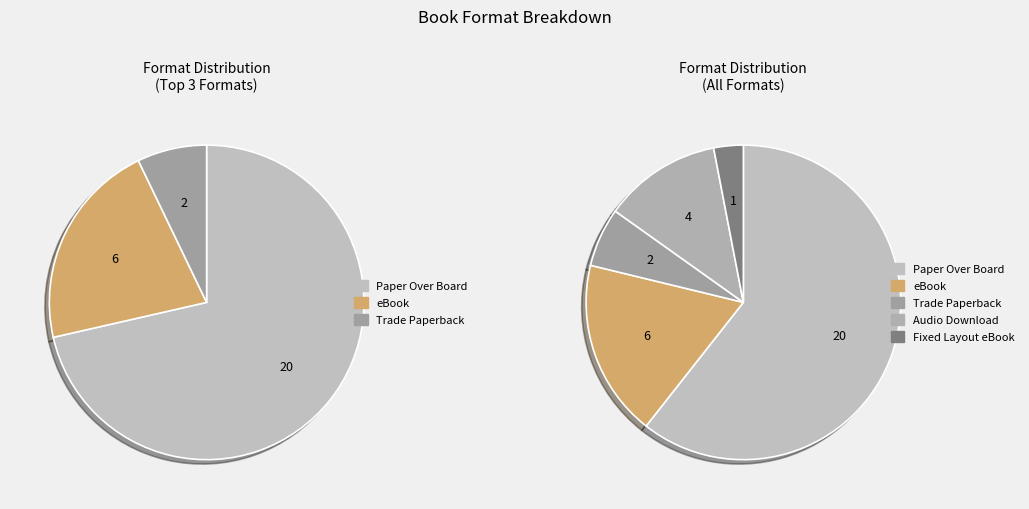

The eBook slice represents 18% of the pie. True or false?

True